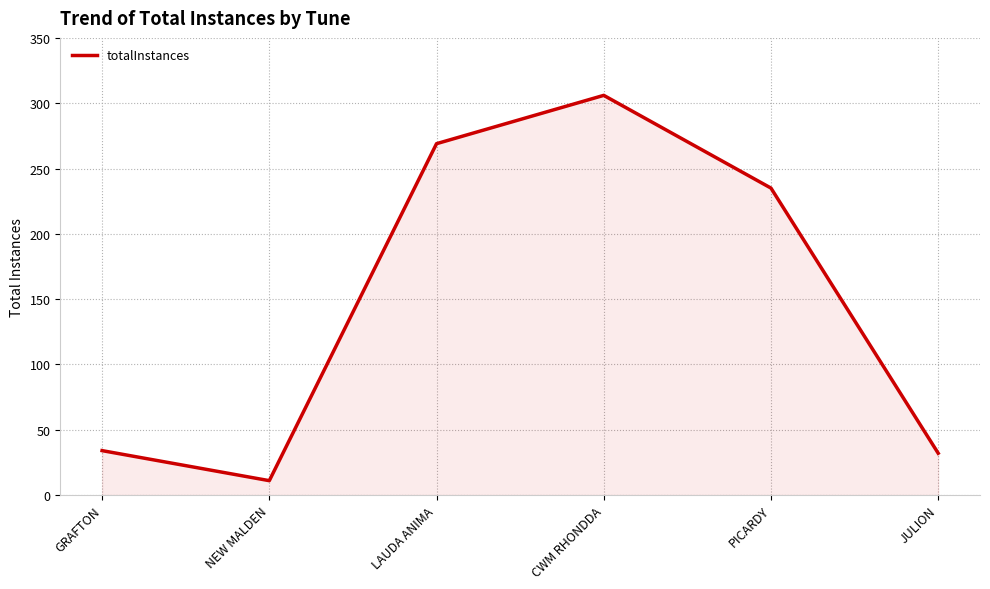

Where is the first local maximum?

CWM RHONDDA